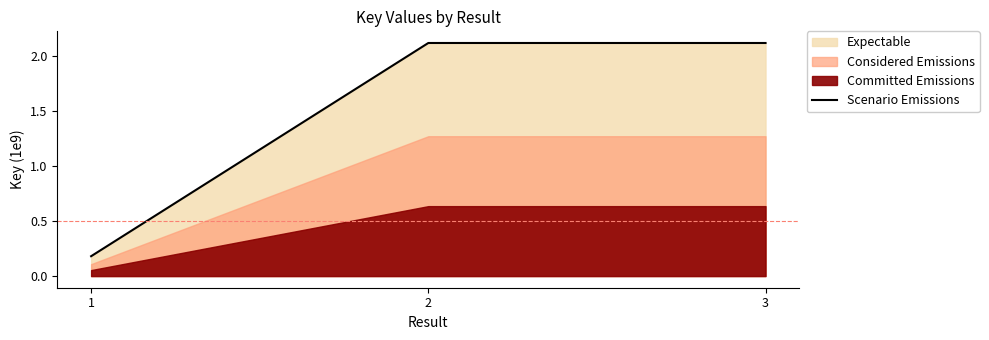

Which label corresponds to the smallest value in the chart?

1